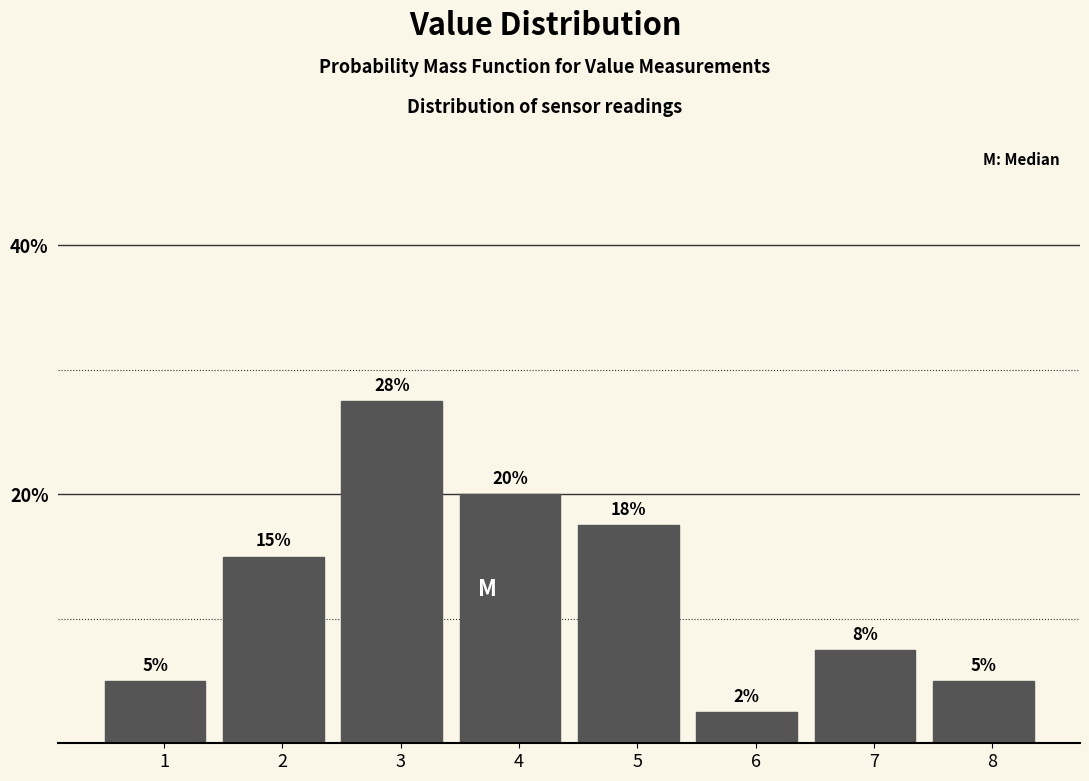

The chart shows a value of 1.5 at 1. True or false?

False